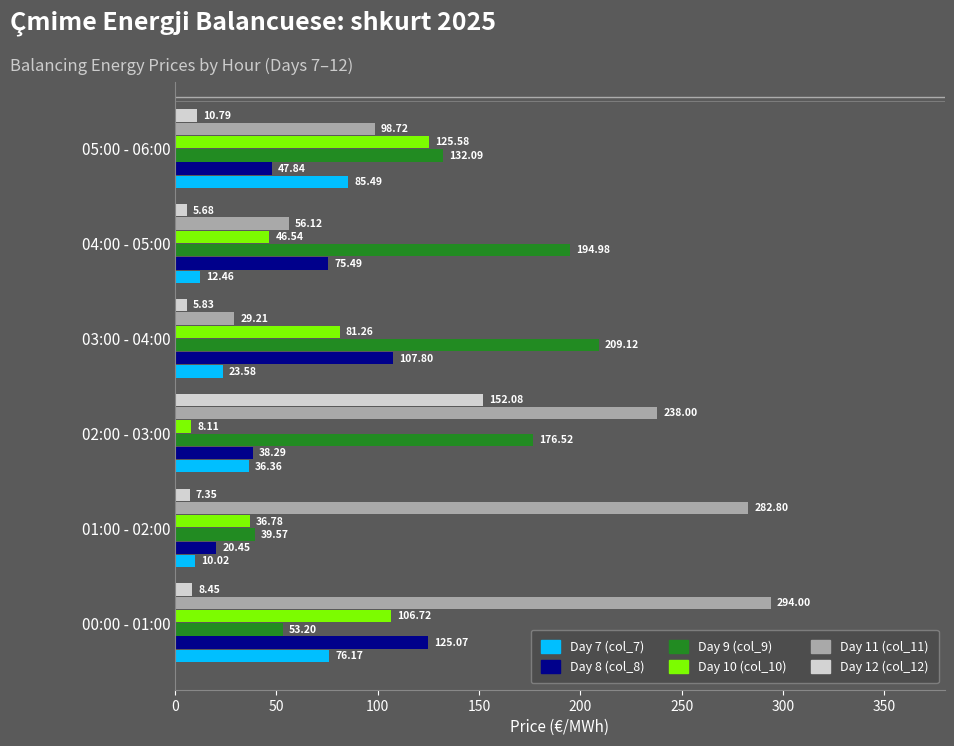

Which series has the widest spread of values?

Day 11 (col_11)